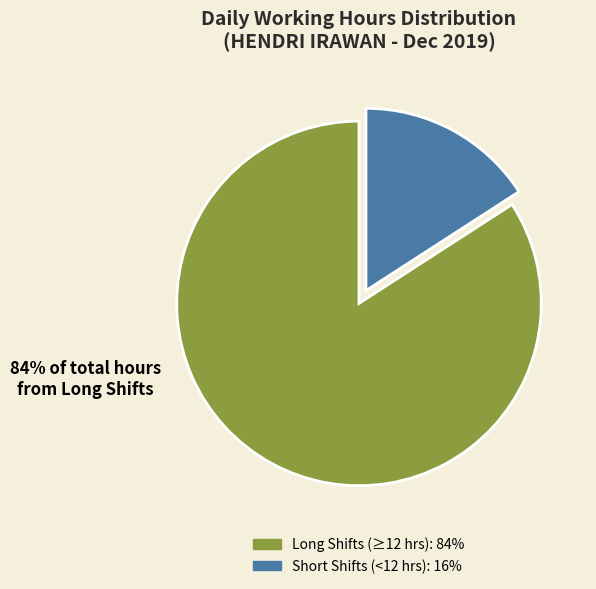

Is there any slice that represents more than half of the pie?

Yes